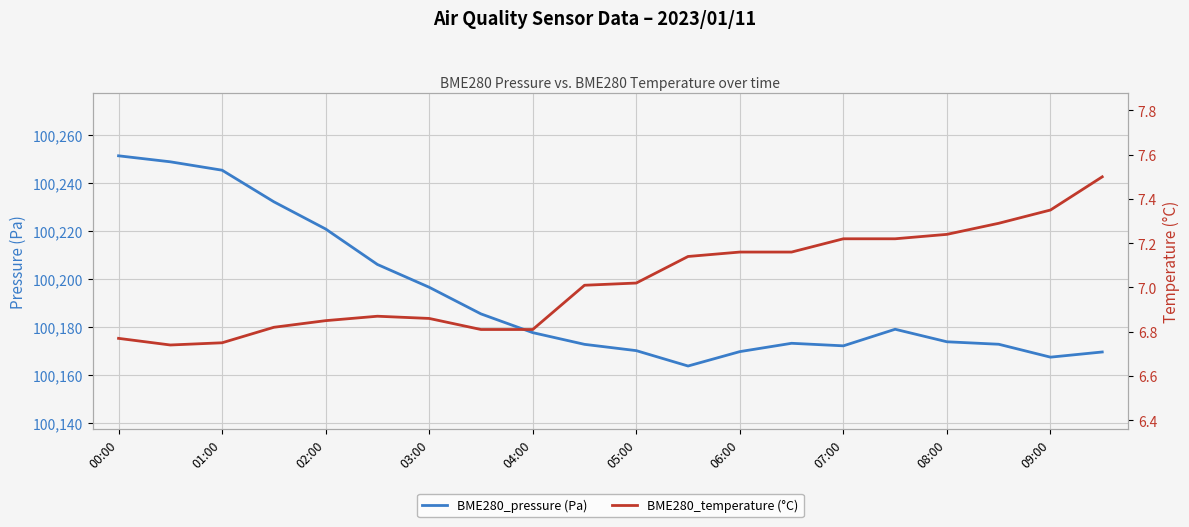

What is the sum of all BME280_pressure (Pa) values?

2003845.2